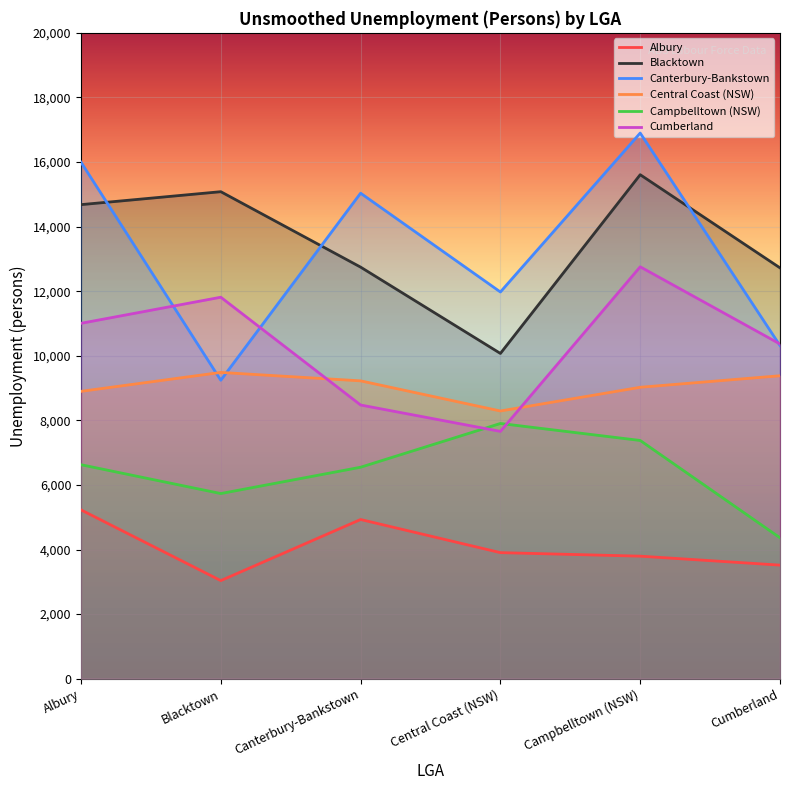

What are all the series names shown in the legend?

Albury, Blacktown, Canterbury-Bankstown, Central Coast (NSW), Campbelltown (NSW), Cumberland